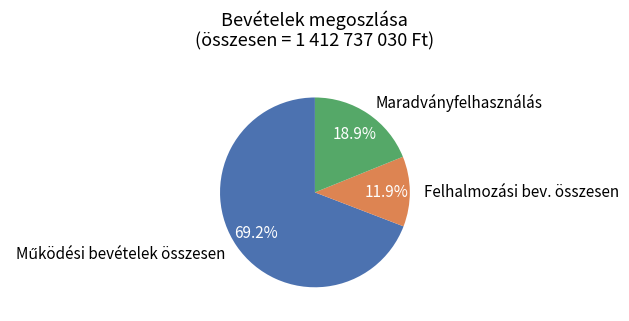

How many slices are in this pie chart?

3